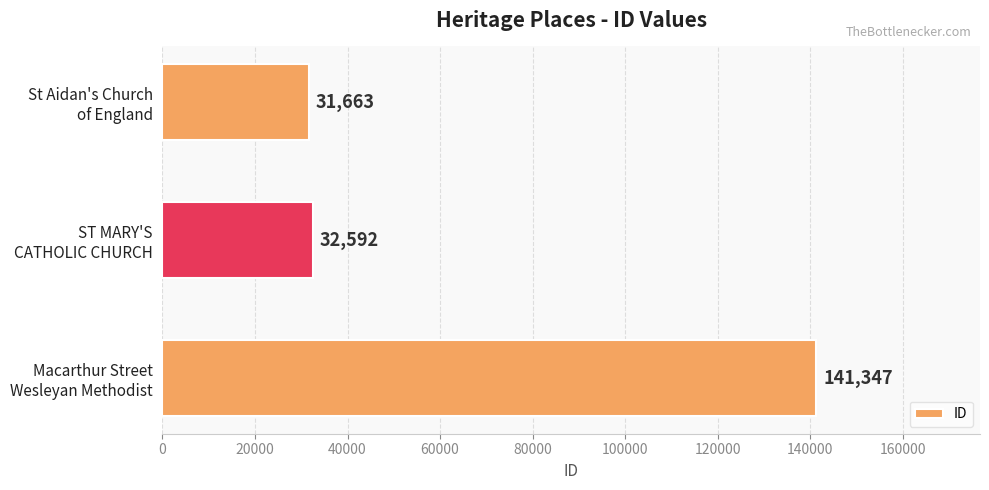

What is the value of the 2nd bar from the top?

32592